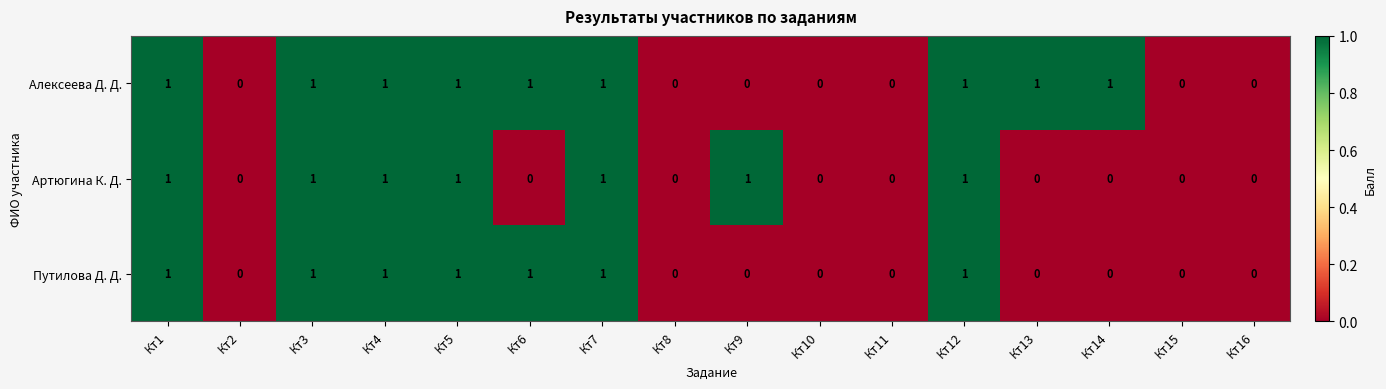

The value of Алексеева Д. Д. at Кт2 is 0. True or false?

True